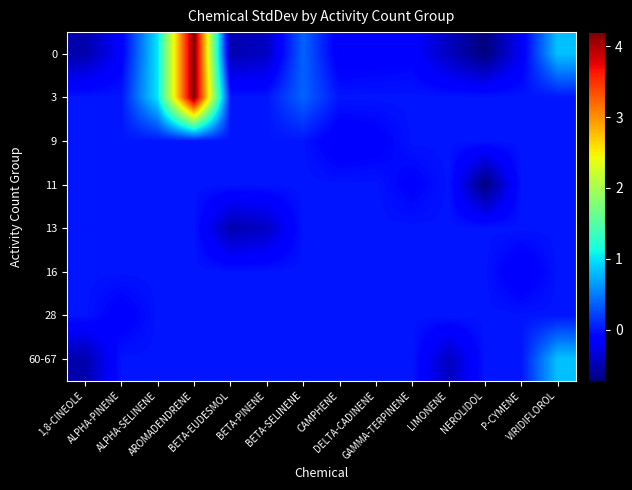

How many series are shown in this chart?

8